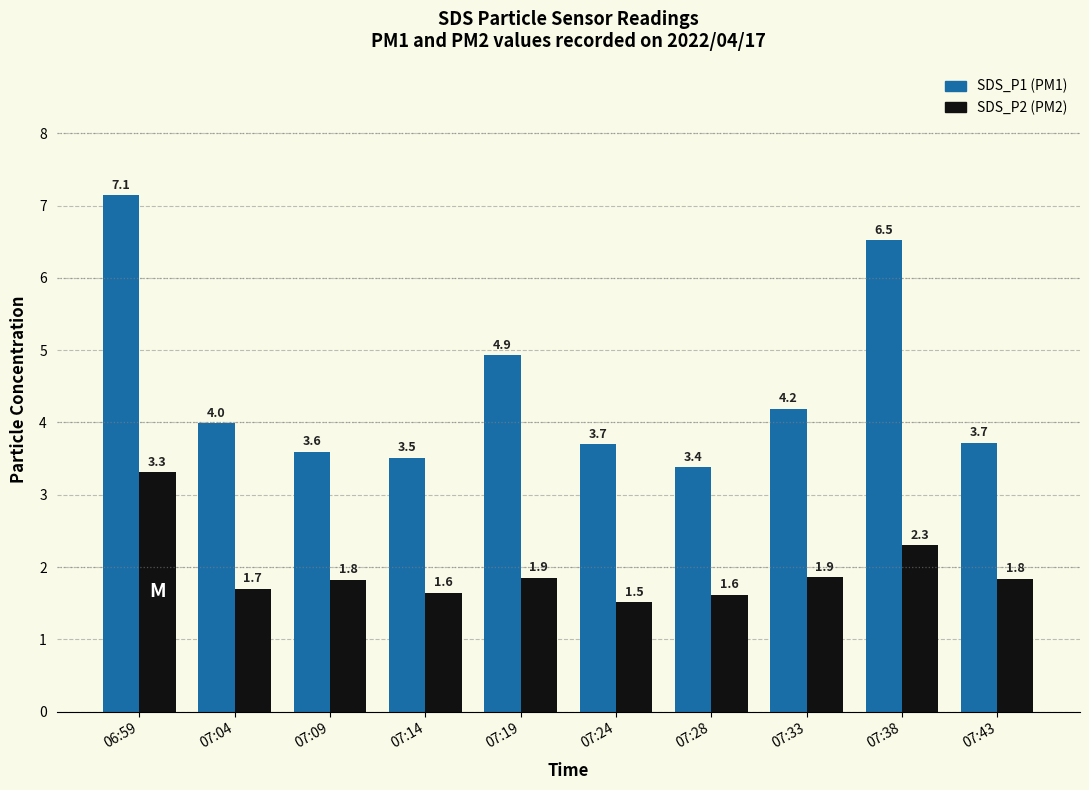

What is the label of the 2nd bar from the right?

07:38